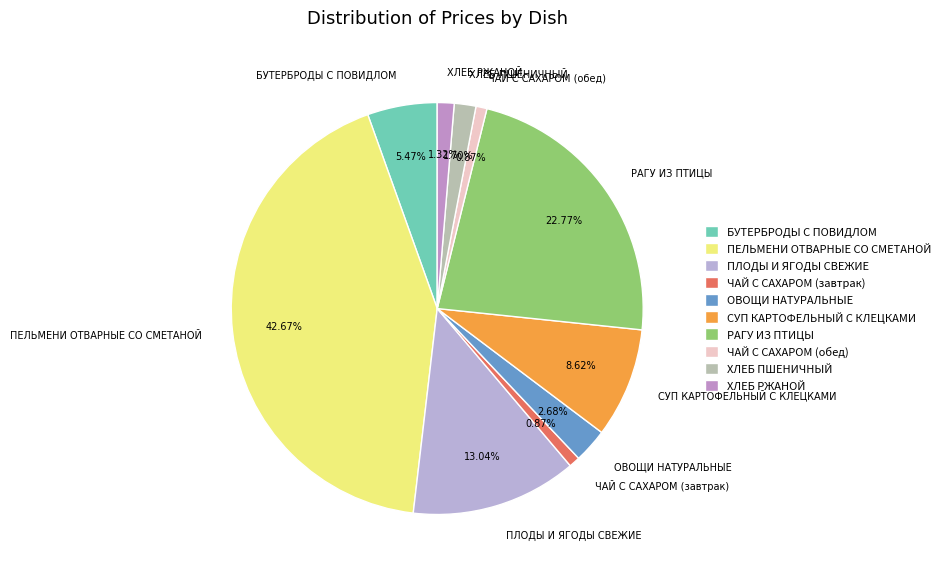

Count the number of slices in the pie.

10